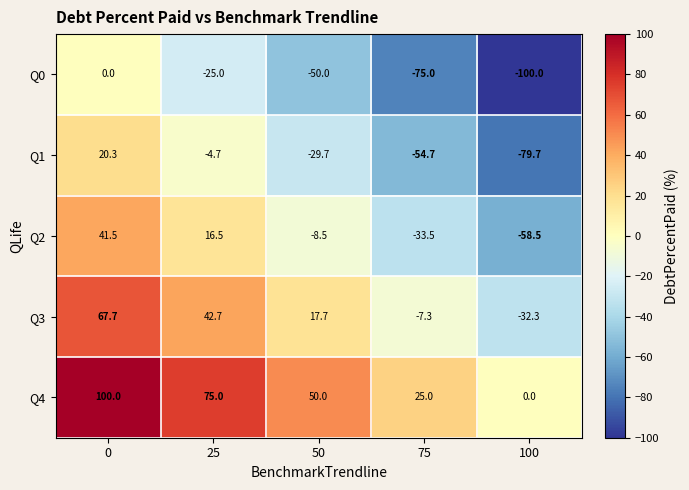

What is the total value across all series at 25?

104.5